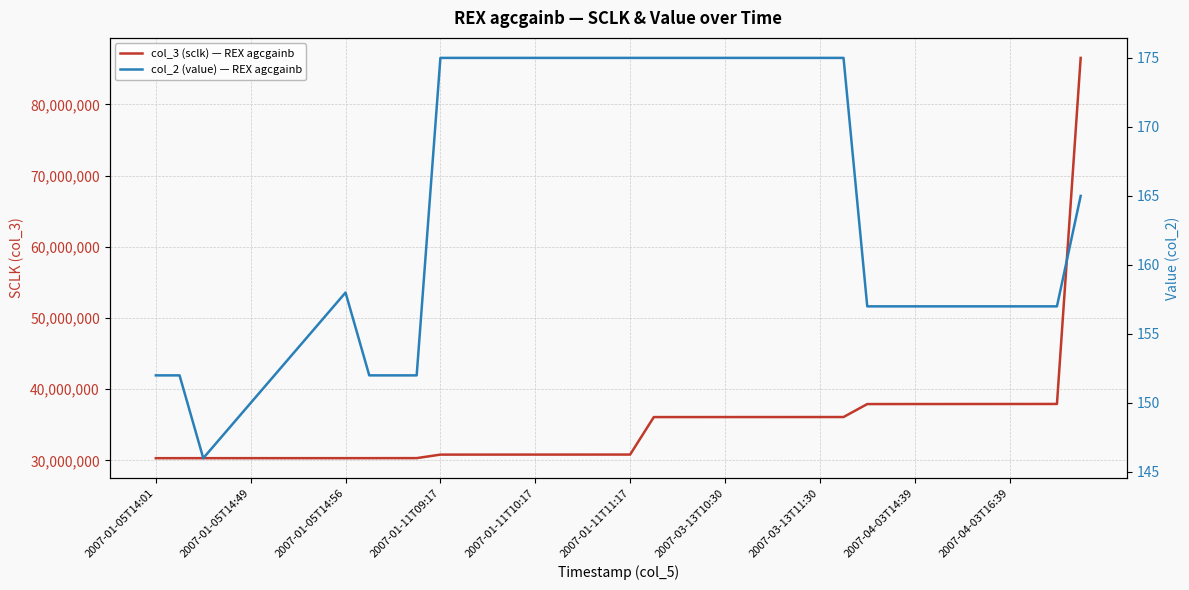

Which label corresponds to the smallest value in the chart?

2007-01-05T14:56